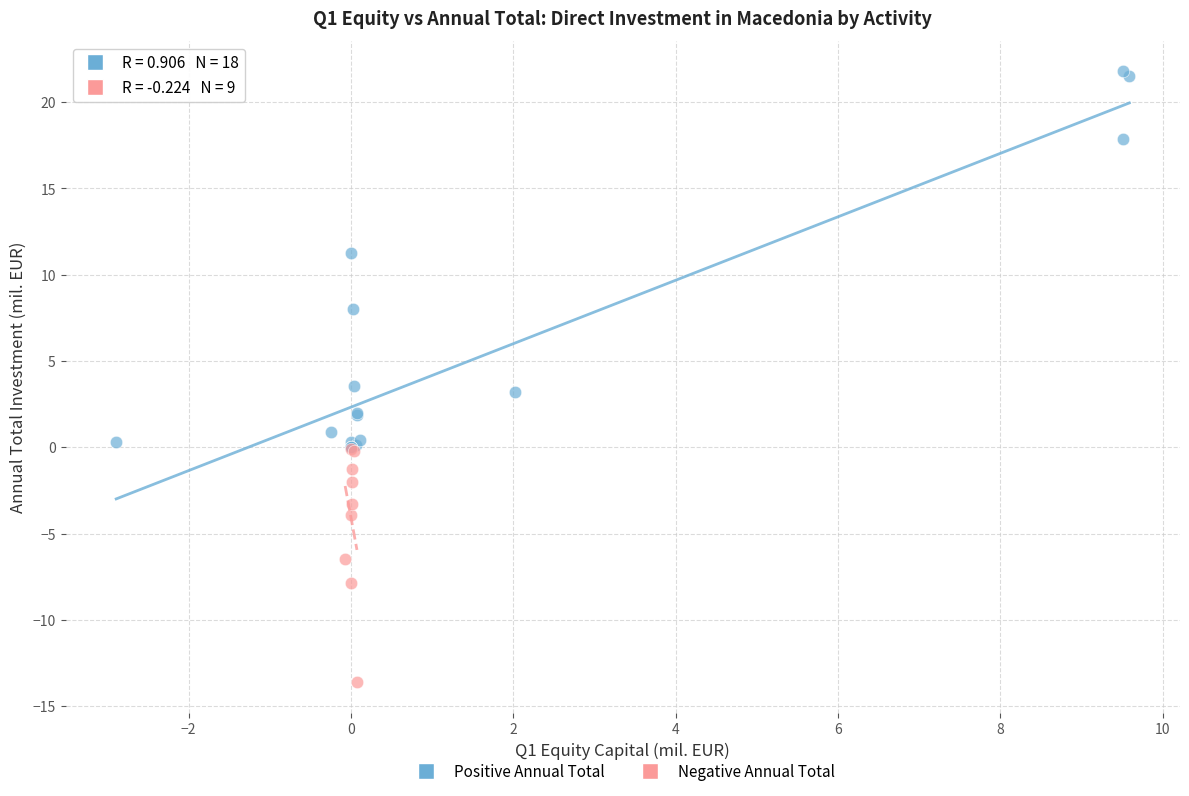

Which series contains the lowest Y value?

Negative Annual Total